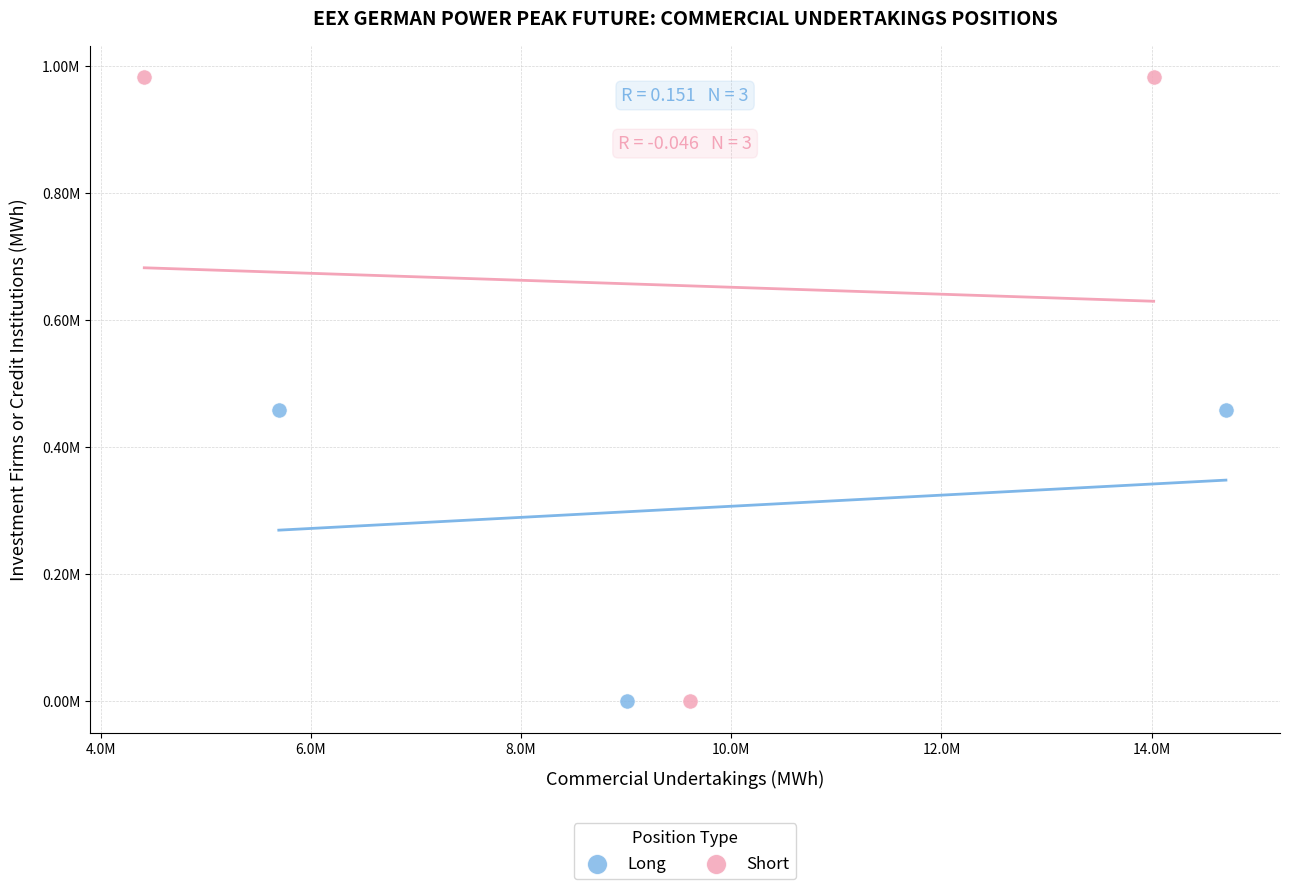

What are all the series names shown in the legend?

Long, Short